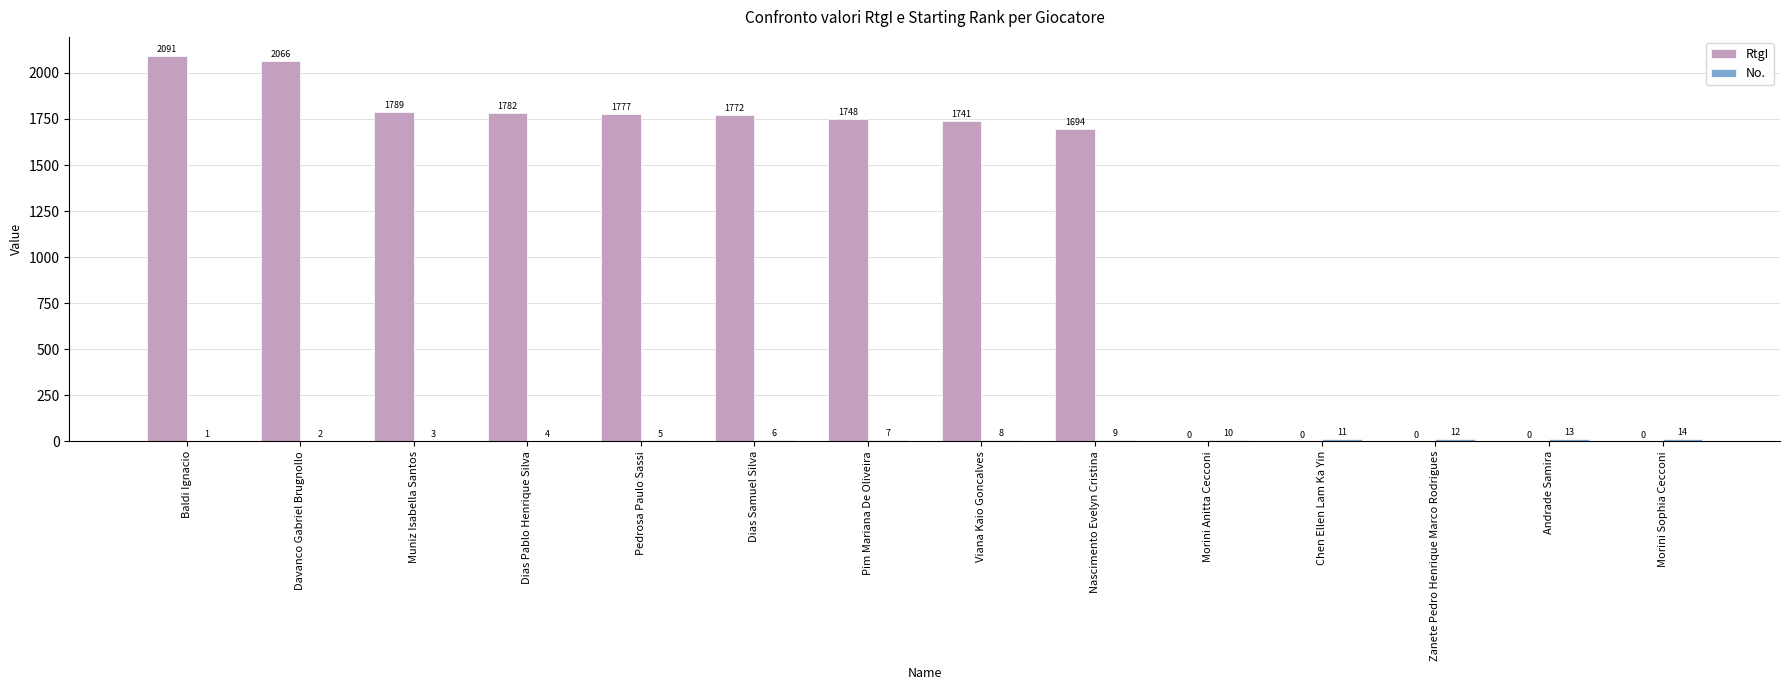

At which category is the sum across all series the highest?

Baldi Ignacio